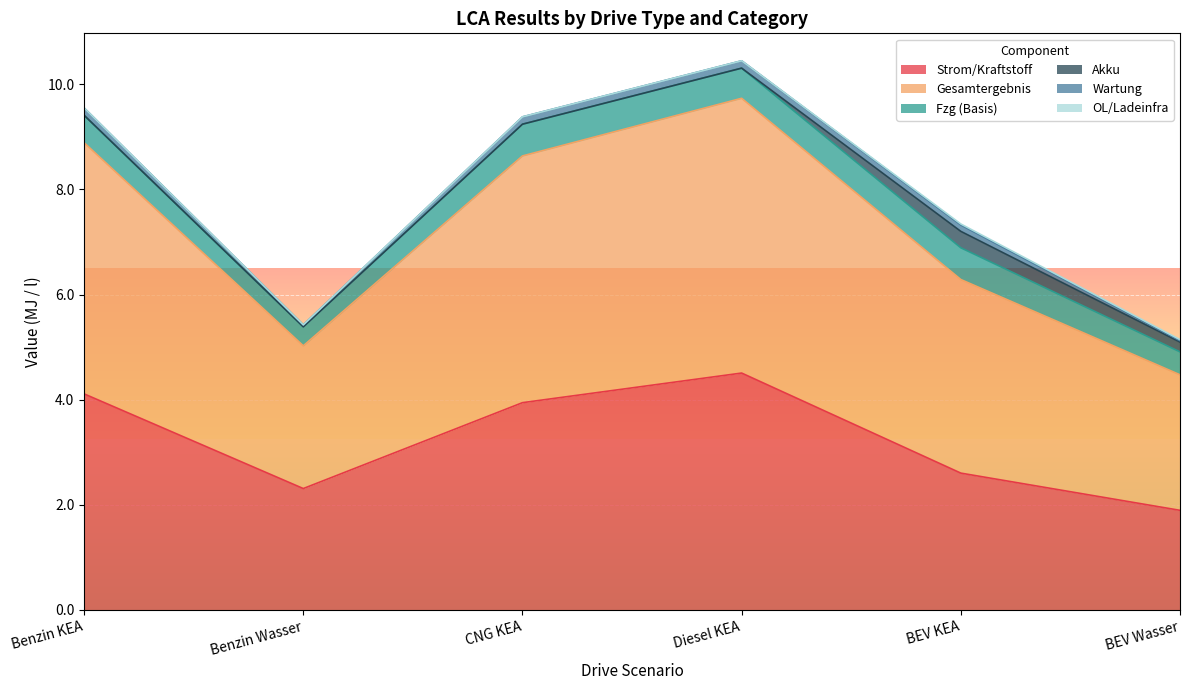

Rank the series at Diesel KEA from lowest to highest value.

Akku, OL/Ladeinfra, Wartung, Fzg (Basis), Strom/Kraftstoff, Gesamtergebnis